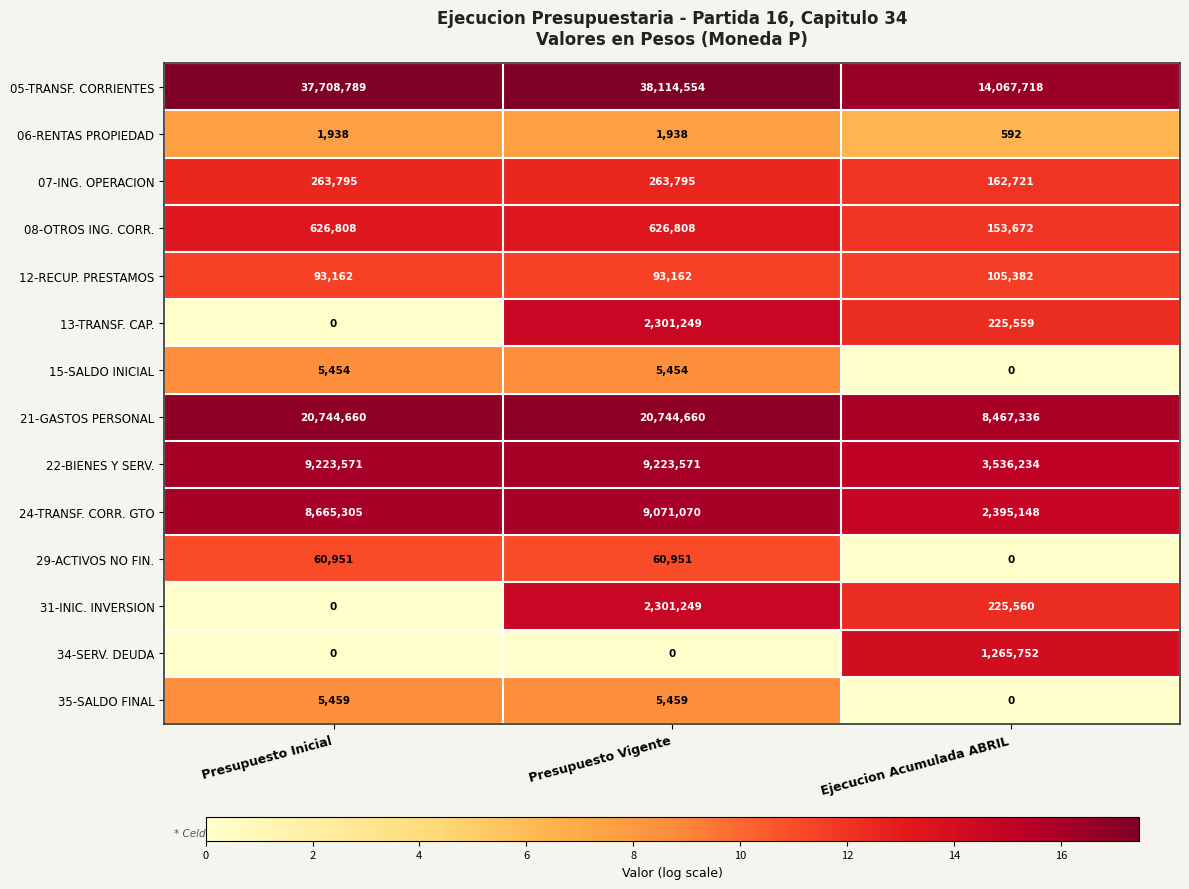

Which series changed the most between Presupuesto Inicial and Ejecucion Acumulada ABRIL?

05-TRANSF. CORRIENTES